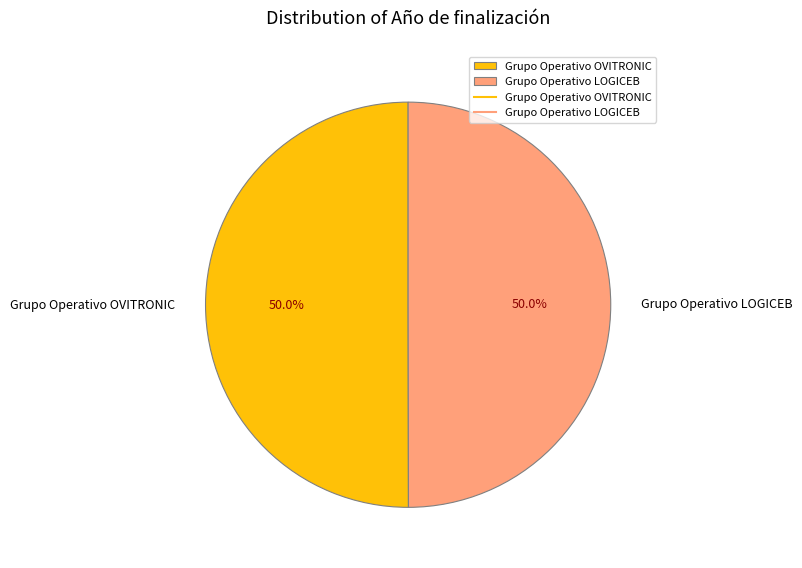

What is the ratio of the value at Grupo Operativo LOGICEB to the value at Grupo Operativo OVITRONIC?

1.0